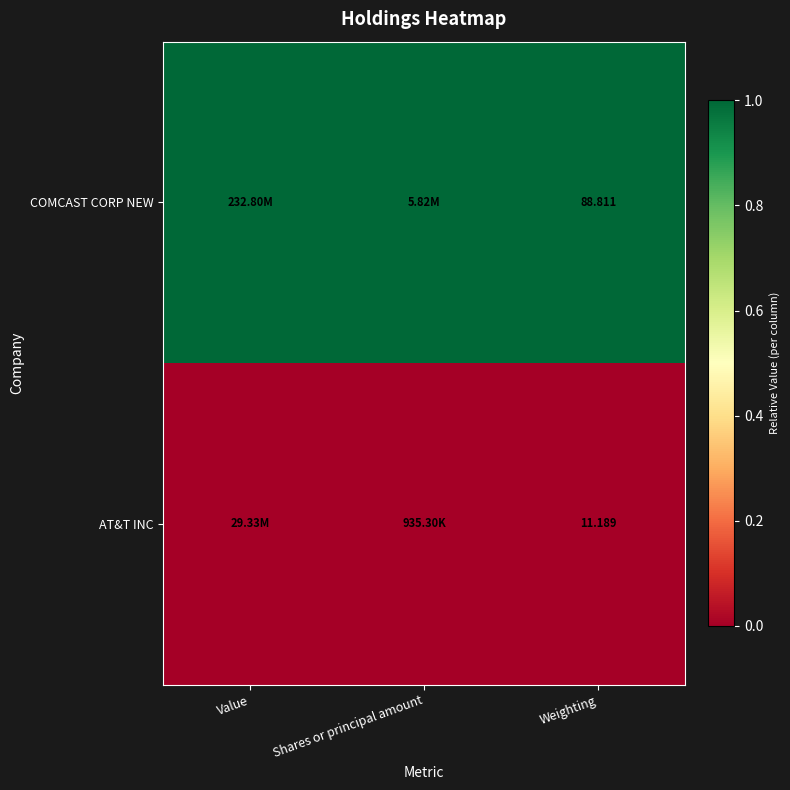

List the series in order of their overall mean, lowest first.

AT&T INC, COMCAST CORP NEW